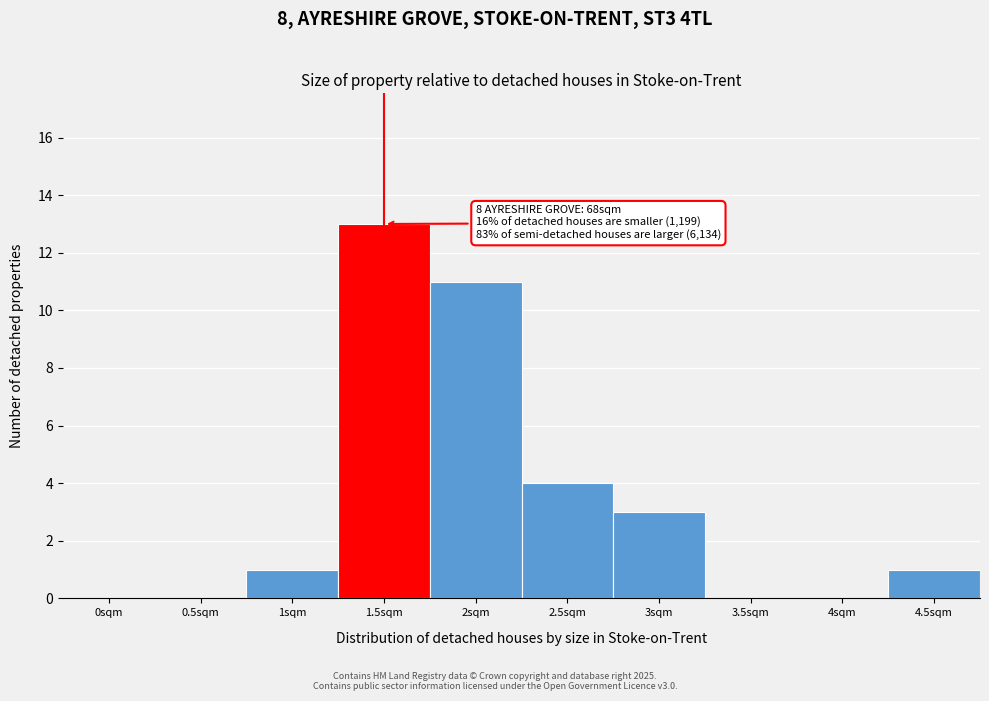

Reading left to right, transcribe all the data shown in this chart.

0sqm=0	0.5sqm=0	1sqm=1	1.5sqm=13	2sqm=11	2.5sqm=4	3sqm=3	3.5sqm=0	4sqm=0	4.5sqm=1